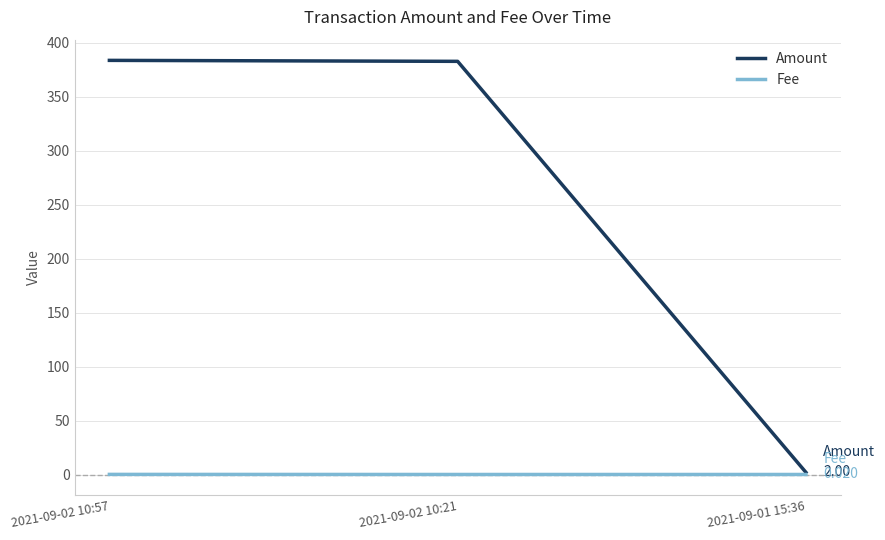

What is the maximum value for Fee?

0.1